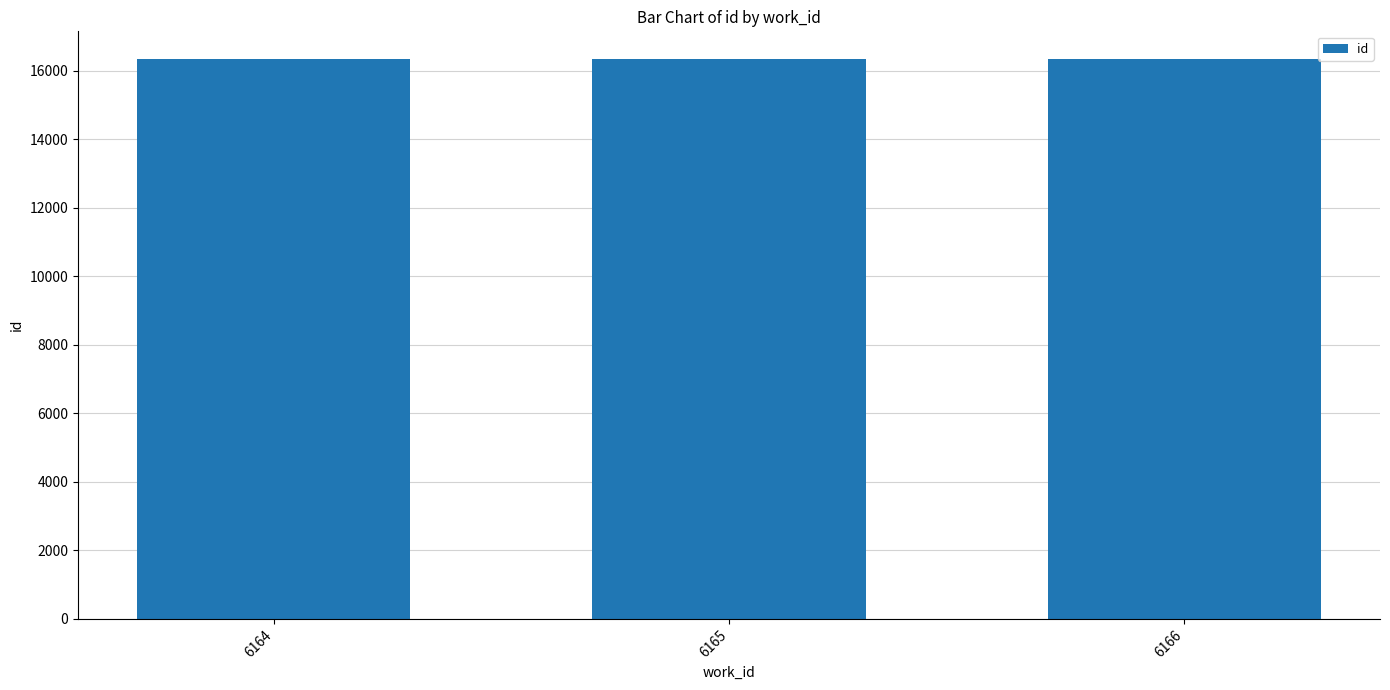

What is the difference between the values at 6165 and 6166?

2